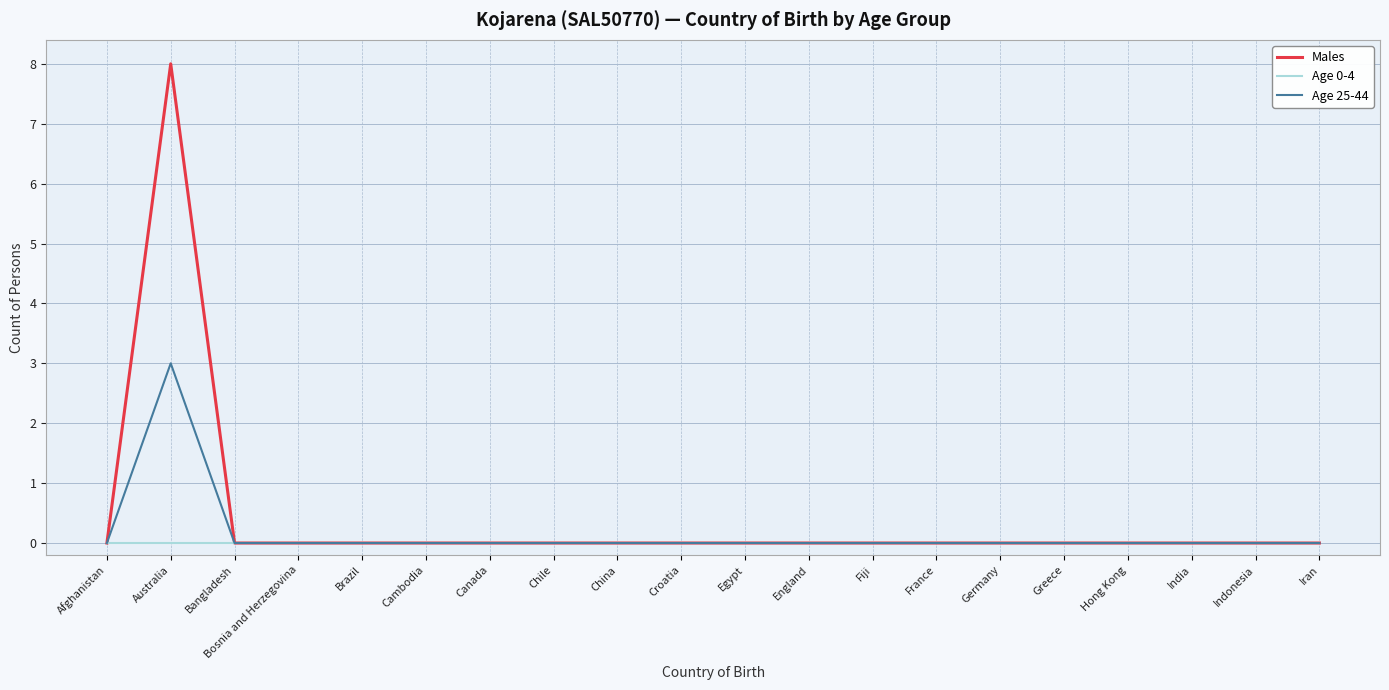

Which series has the largest total across all categories?

Males